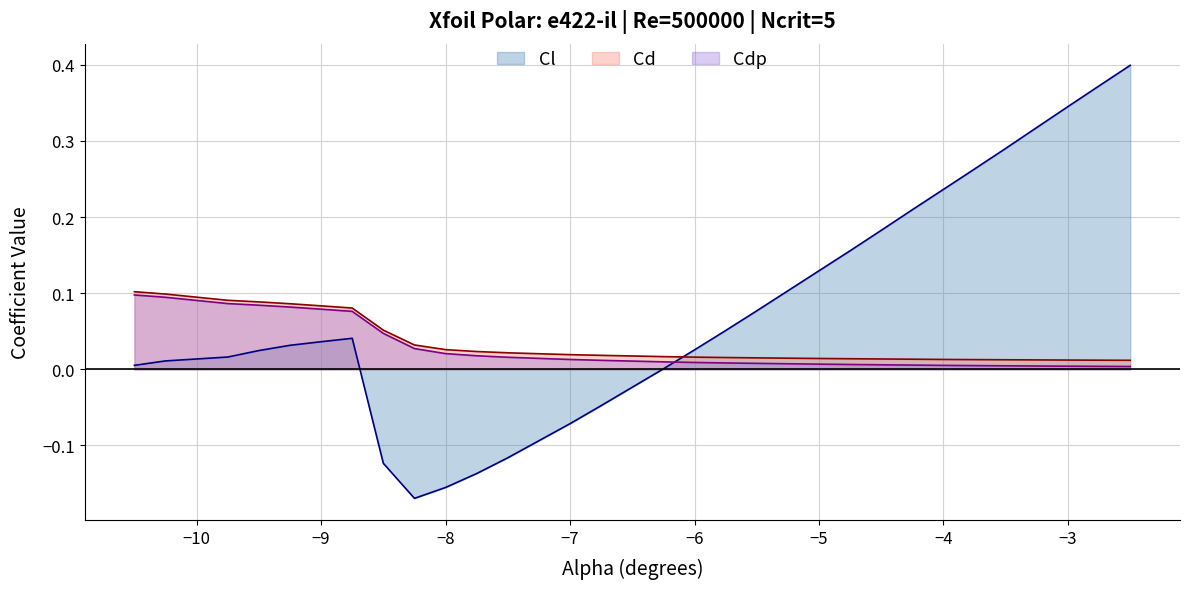

At 19, list the series in order from smallest to largest.

Cdp, Cd, Cl